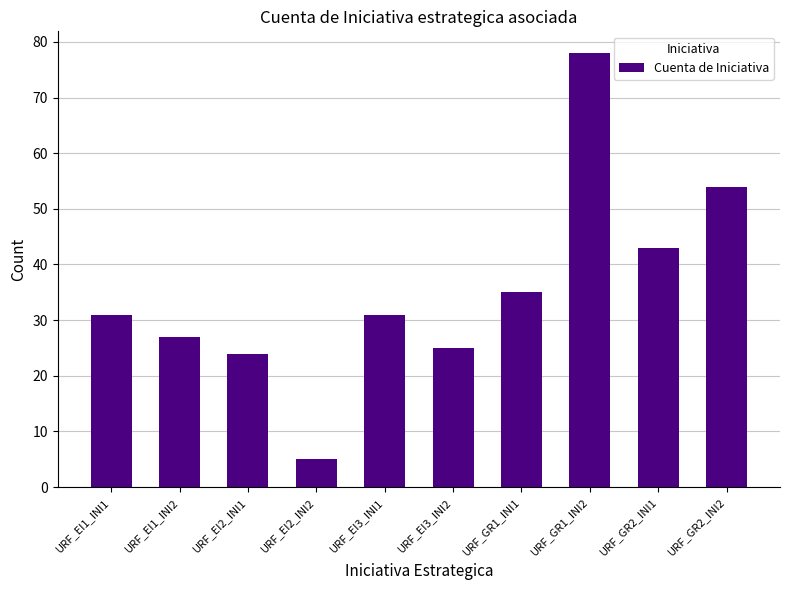

Which has a higher value, URF_EI3_INI1 or URF_EI1_INI2?

URF_EI3_INI1